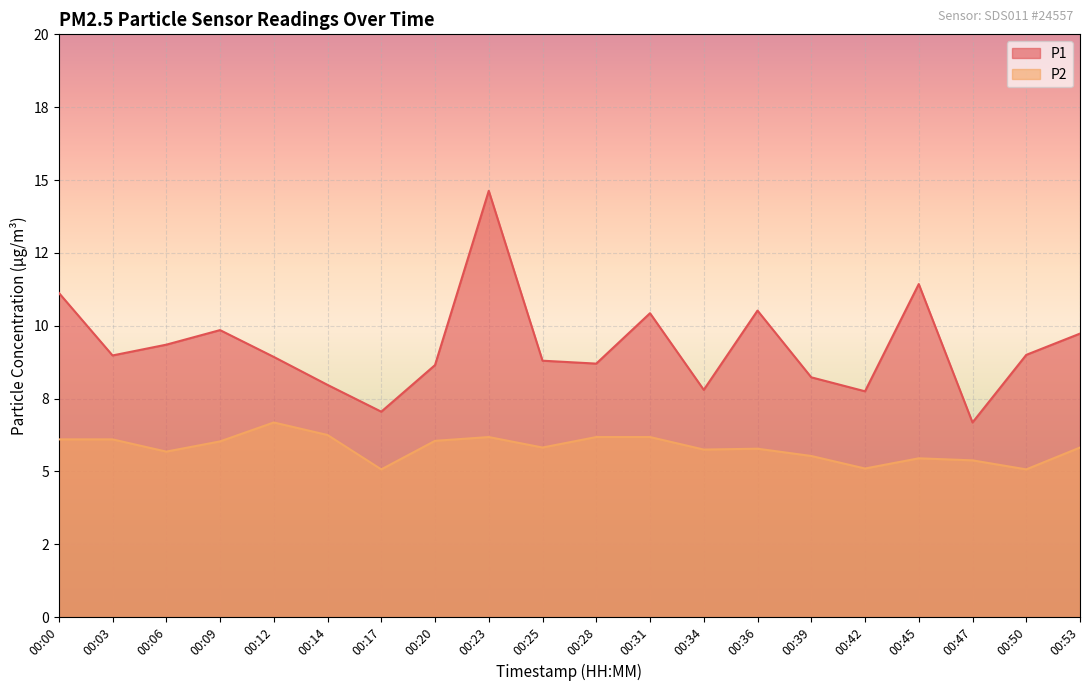

The value of P2 at 00:12 is 6.7. True or false?

True